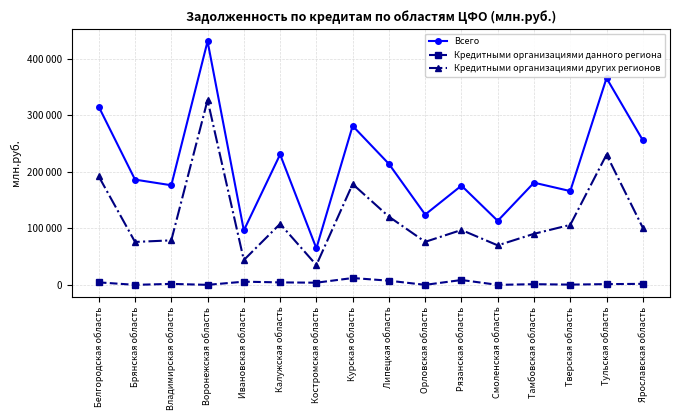

What is the difference between the maximum and minimum values in the Кредитными организациями данного региона series?

12077